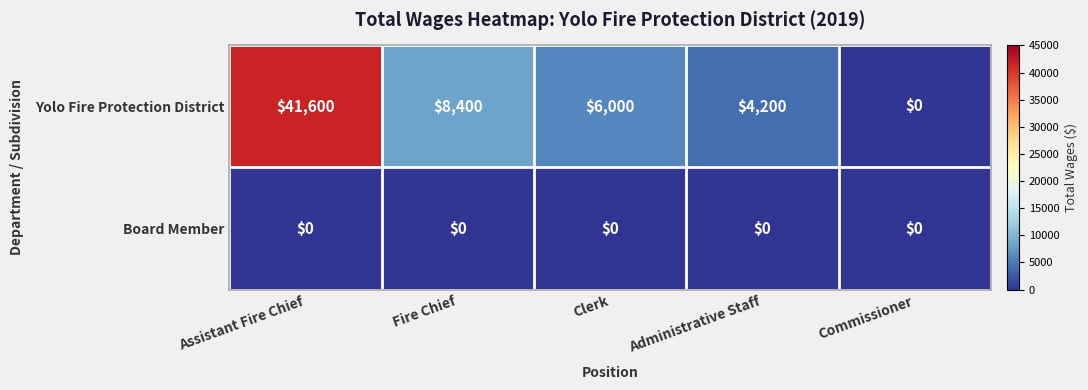

What is the maximum value for Yolo Fire Protection District?

41600